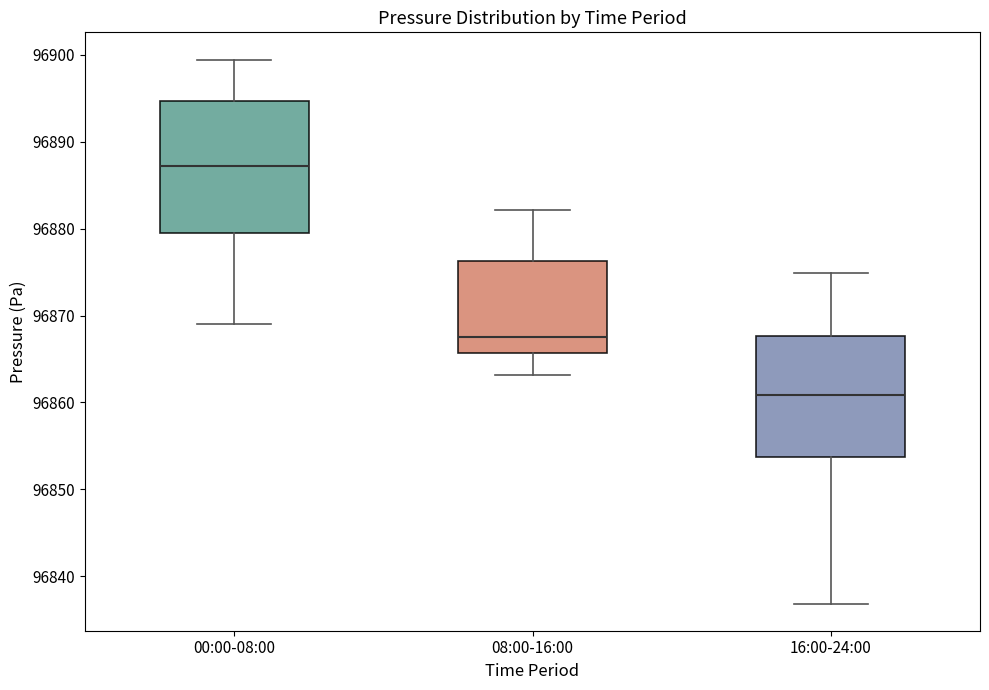

Reading left to right, transcribe this box plot: for each box, give where its median line is, the range the box spans, and where its two whiskers end, as read against the y-axis. The values are not printed on the chart, so give them approximately, as read against the axis.

00:00-08:00: median 96887, box 96879 to 96895, whiskers 96869 to 96899
08:00-16:00: median 96868, box 96866 to 96876, whiskers 96863 to 96882
16:00-24:00: median 96861, box 96854 to 96868, whiskers 96837 to 96875